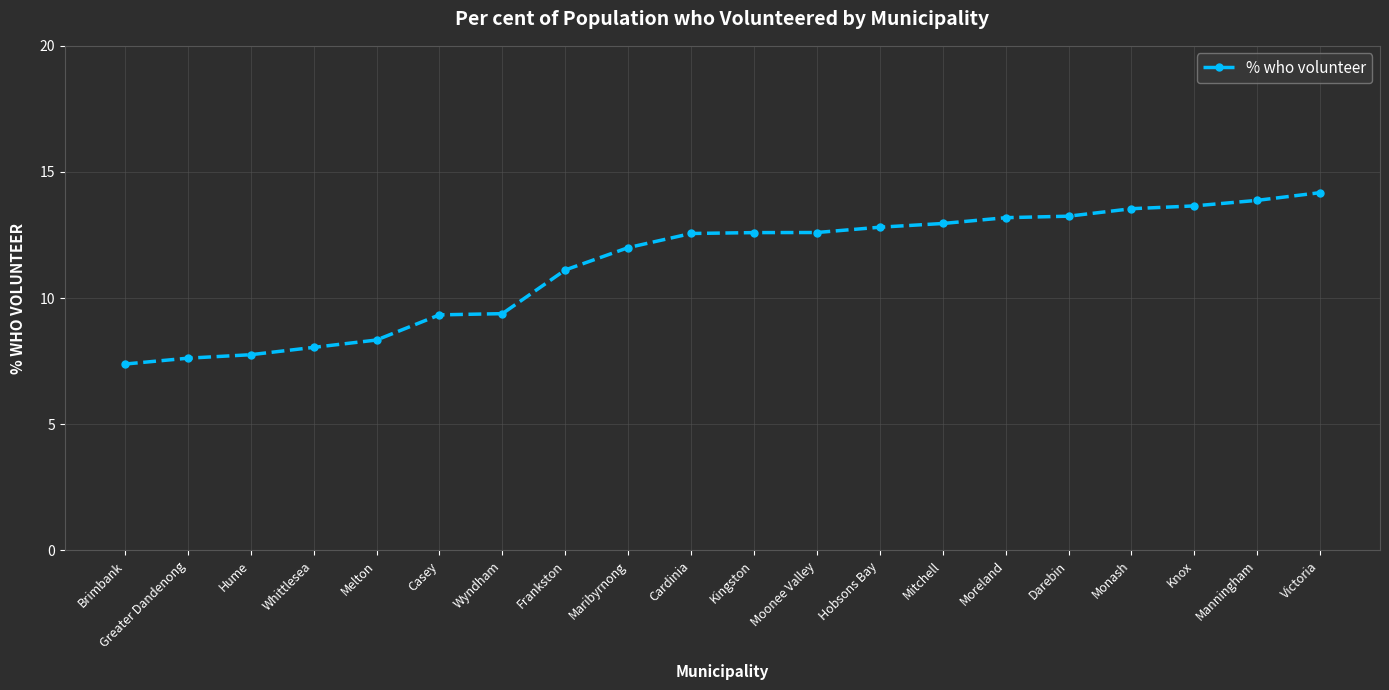

What is the difference between the maximum and minimum values?

6.8